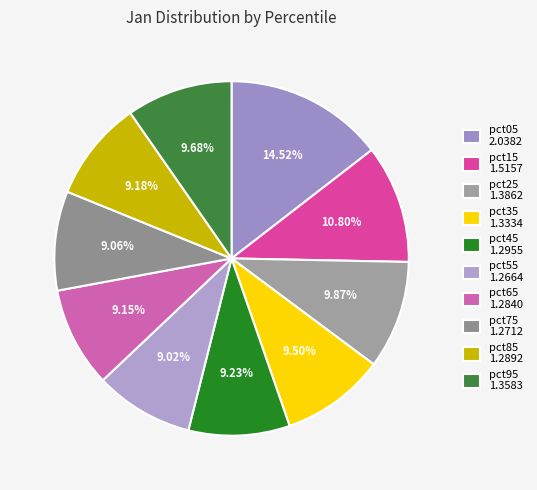

Combined, what portion of the pie is pct25 and pct55?

18.9%